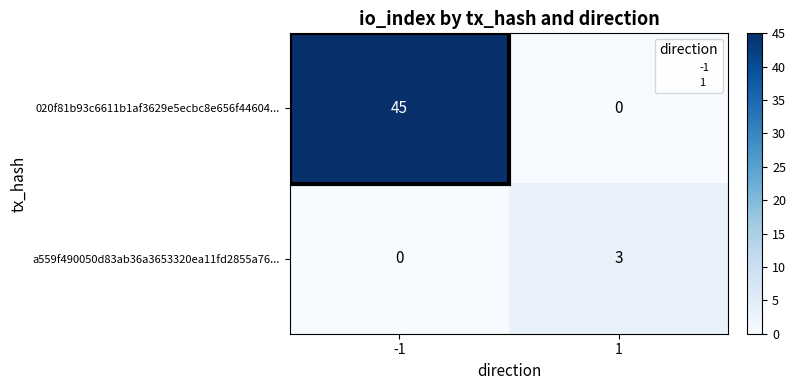

List the labels in order of a559f490050d83ab36a3653320ea11fd2855a76... value, largest first.

1, -1